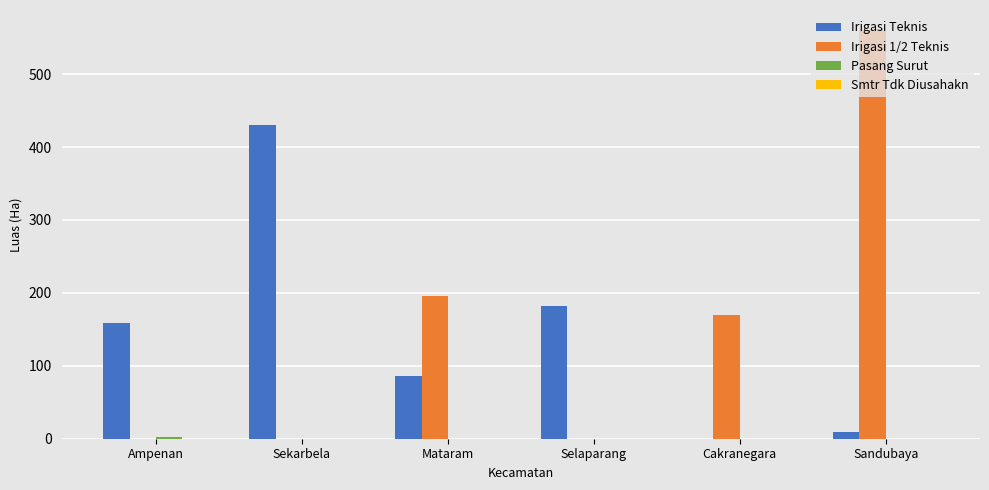

Which series changed the most between Ampenan and Cakranegara?

Irigasi 1/2 Teknis